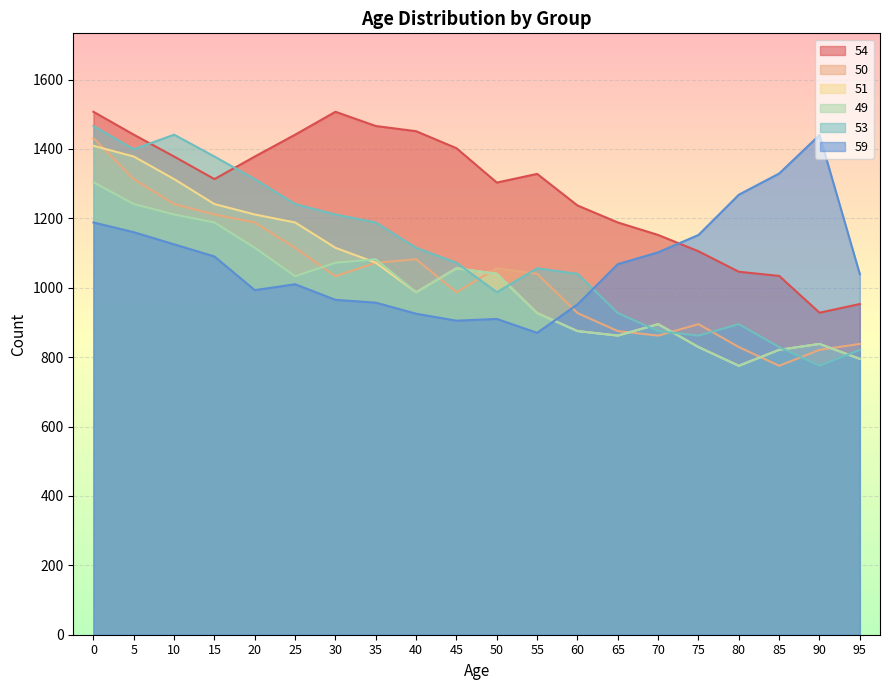

At which category does the chart reach its minimum across all series?

85